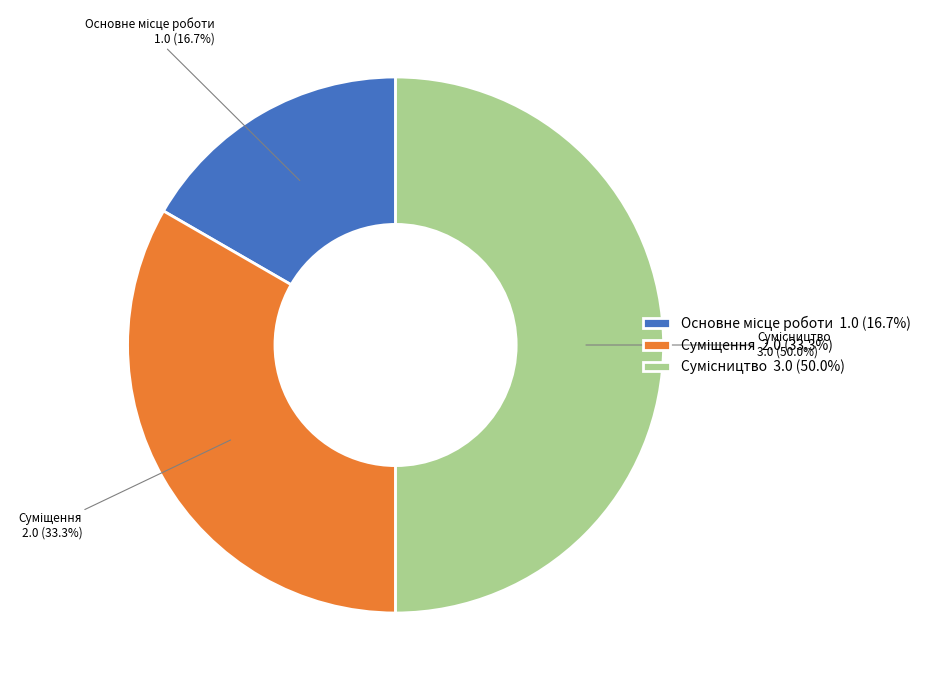

Is there a majority slice in this chart?

No